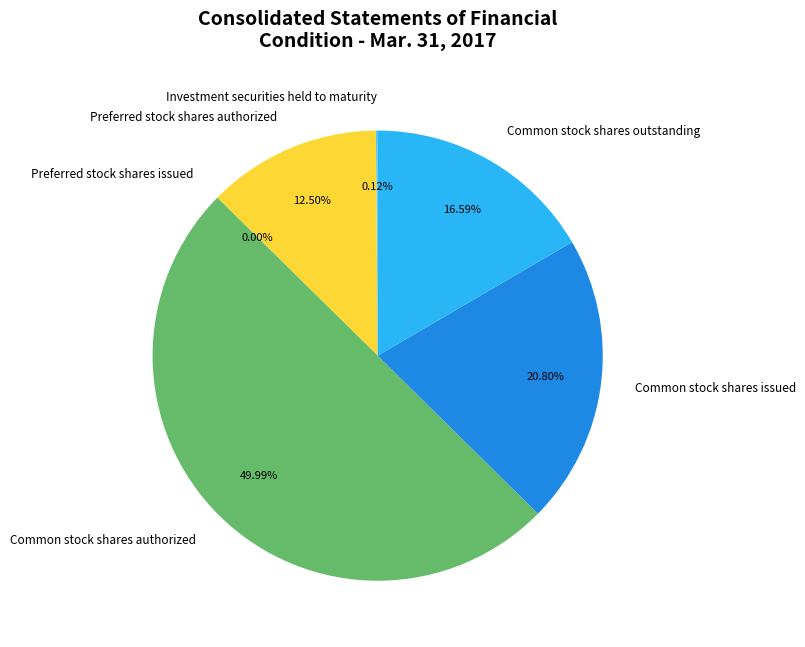

To the nearest percent, what is the average slice percentage?

17%